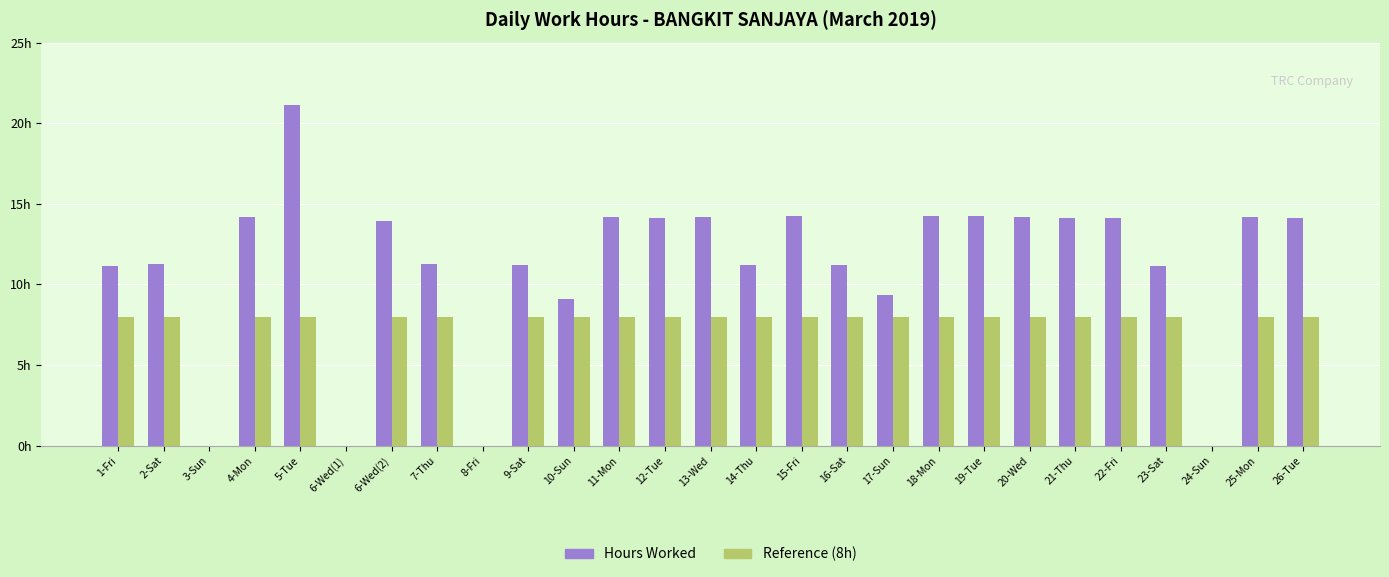

Which series has the widest spread of values?

Hours Worked